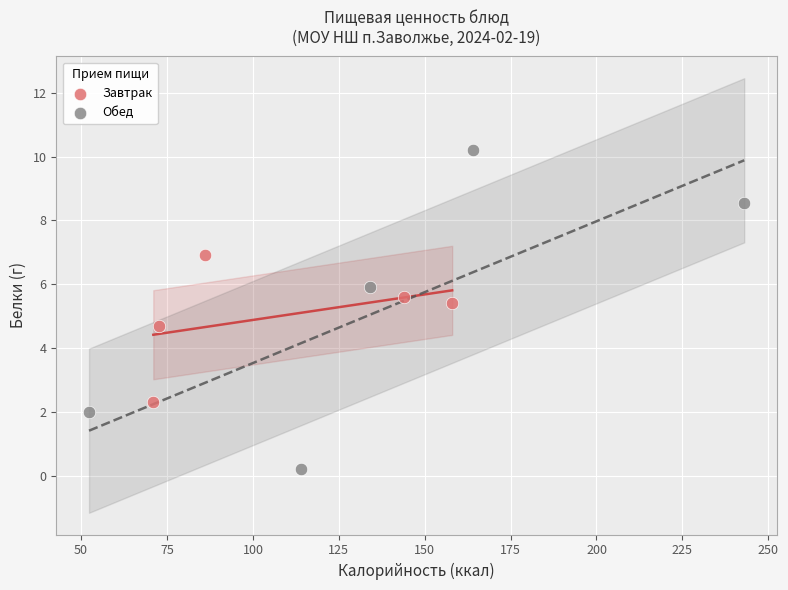

Which series has the widest spread of Y values?

Обед